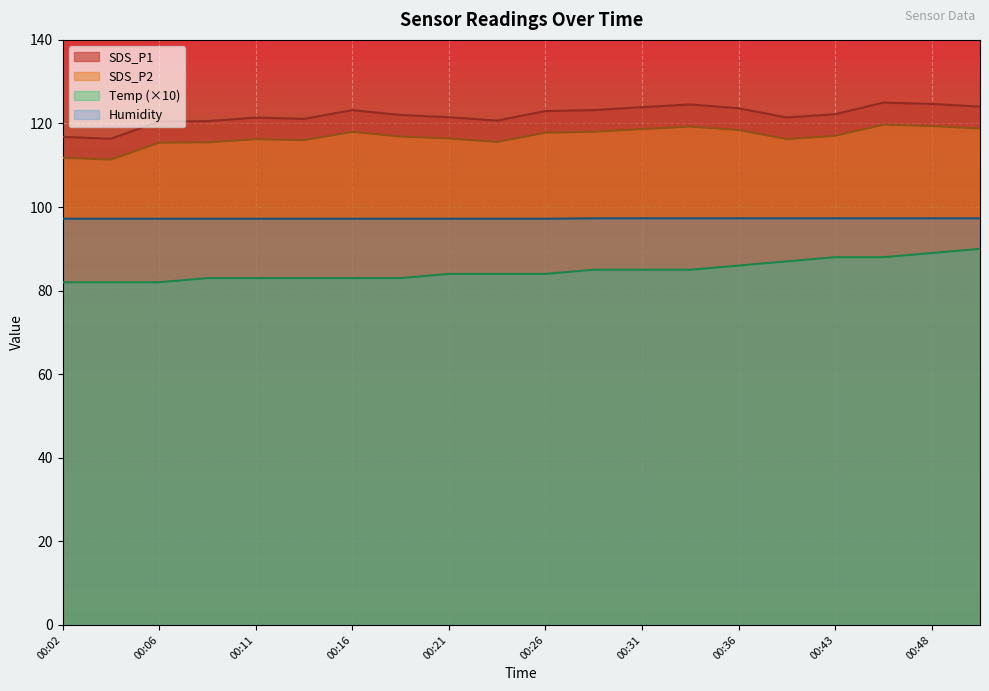

Which has a higher value, 00:28 or 00:06?

00:28